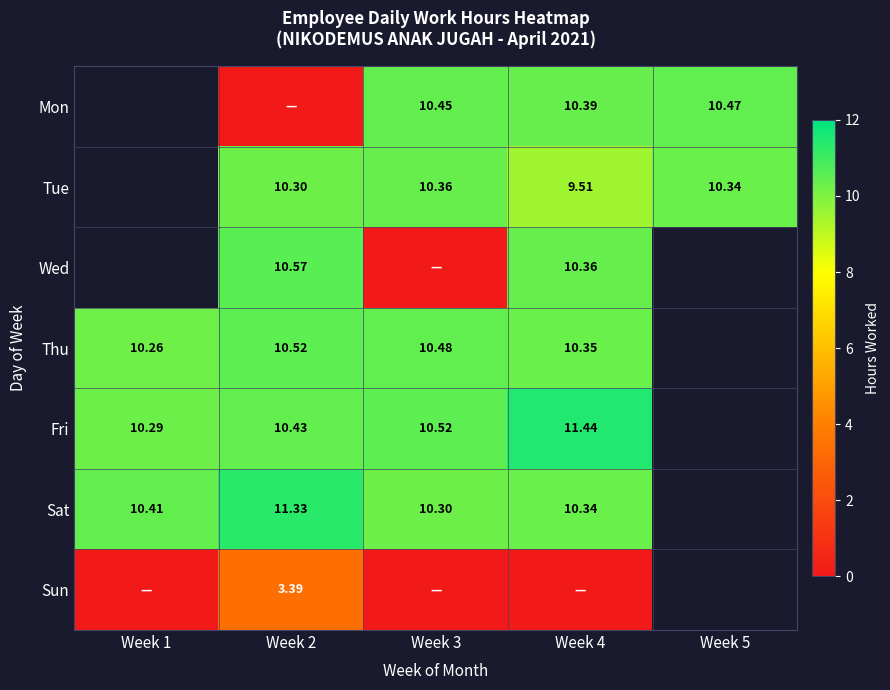

At which category is the sum across all series the highest?

Week 4